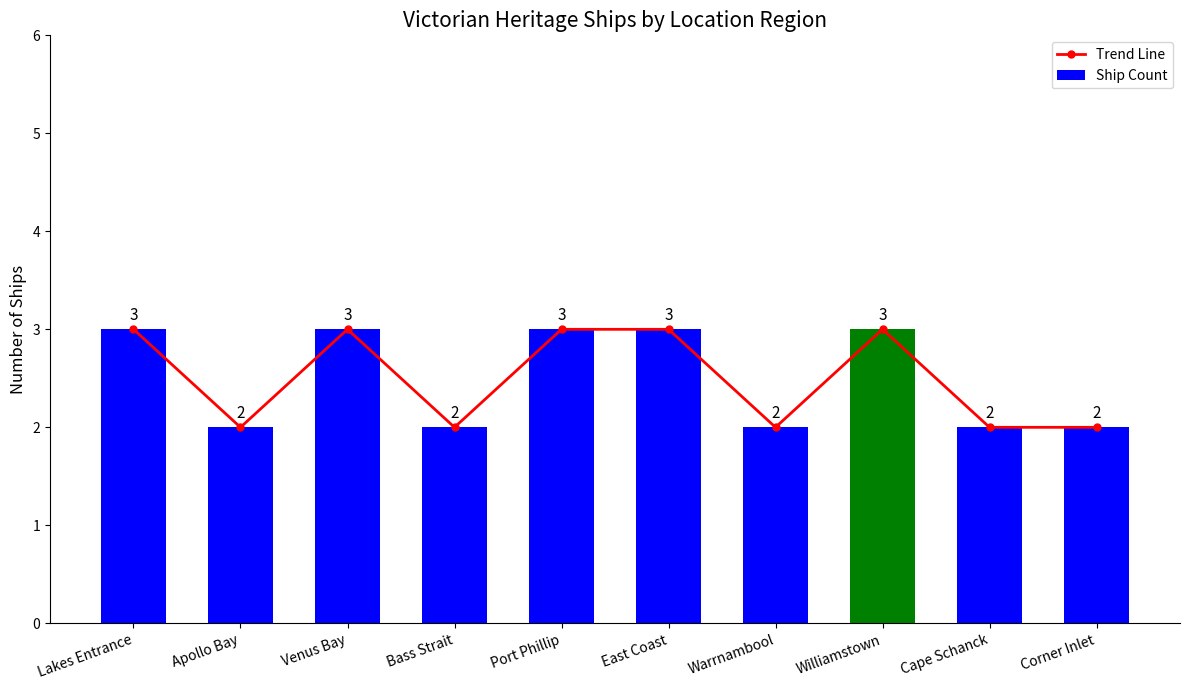

Reading left to right, extract all data points from this chart.

Trend Line: Lakes Entrance=3	Apollo Bay=2	Venus Bay=3	Bass Strait=2	Port Phillip=3	East Coast=3	Warrnambool=2	Williamstown=3	Cape Schanck=2	Corner Inlet=2
Ship Count: Lakes Entrance=3	Apollo Bay=2	Venus Bay=3	Bass Strait=2	Port Phillip=3	East Coast=3	Warrnambool=2	Williamstown=3	Cape Schanck=2	Corner Inlet=2